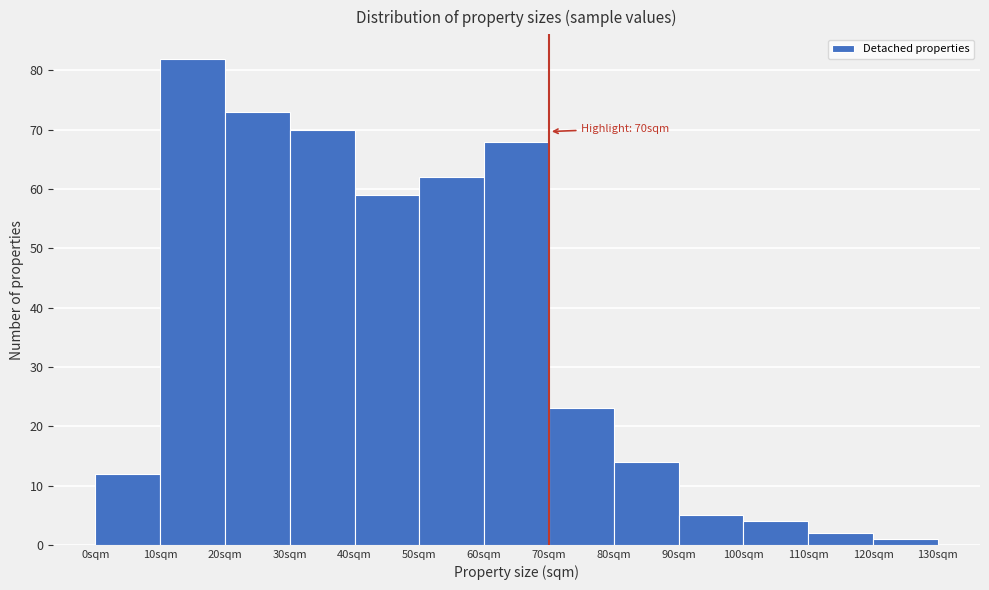

Over which range of the x-axis is the bar tallest?

10 to 20